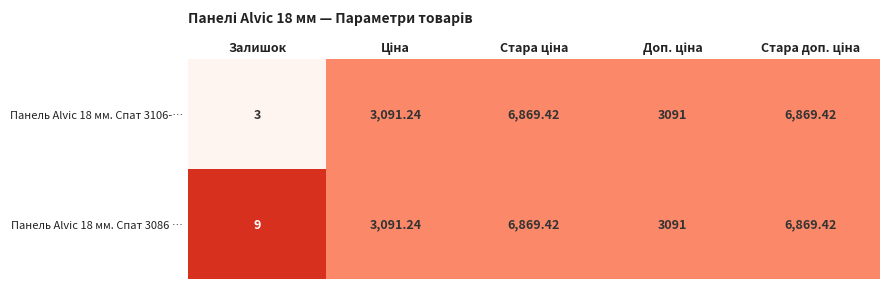

What is the greatest value displayed?

6869.4